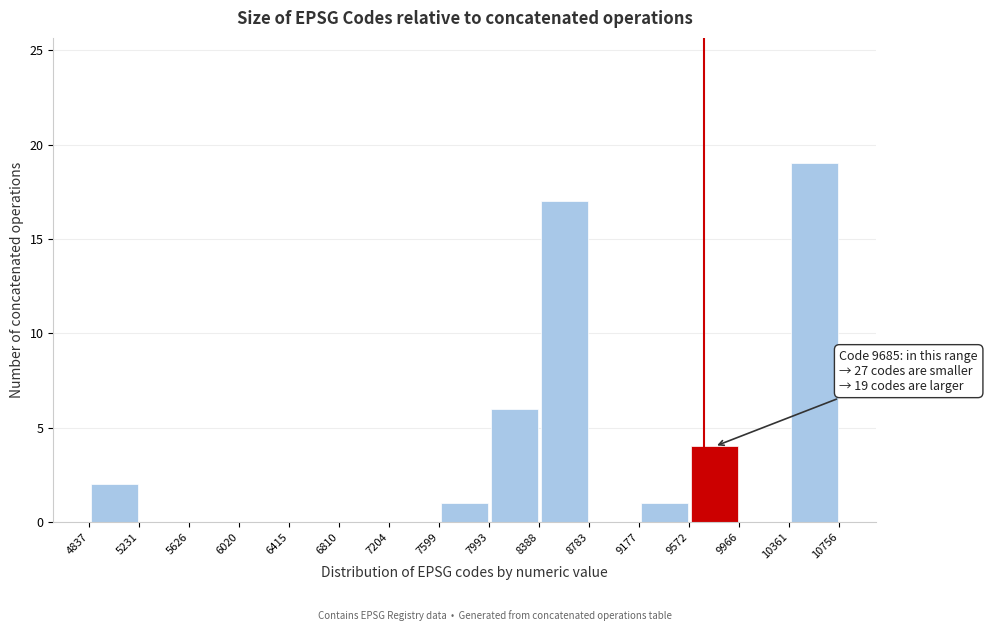

Which range on the x-axis has the tallest bar?

10361 to 10756